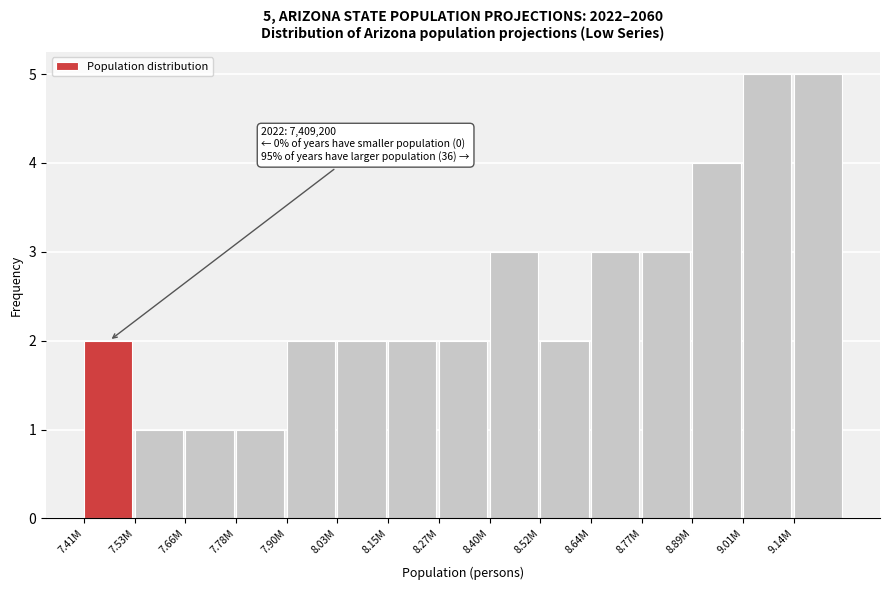

Reading right to left, list all the values displayed in this chart.

5	5	4	3	3	2	3	2	2	2	2	1	1	1	2